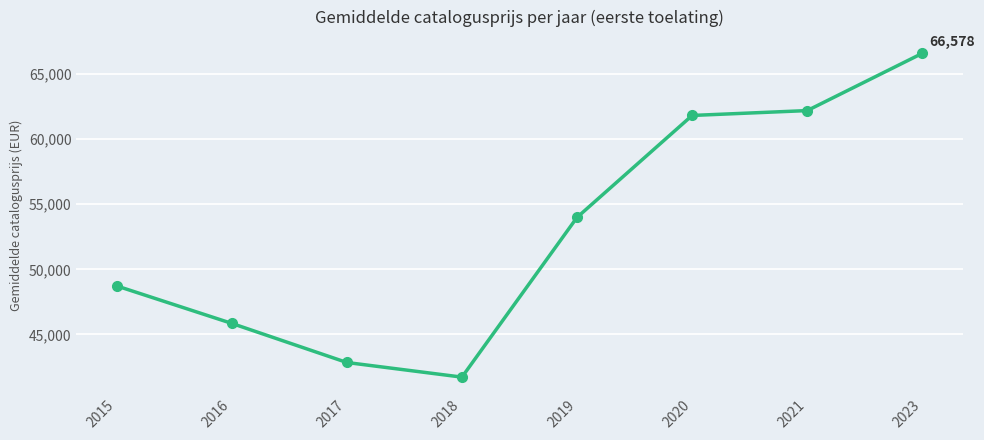

What is the value of the 4th point from the left?

41727